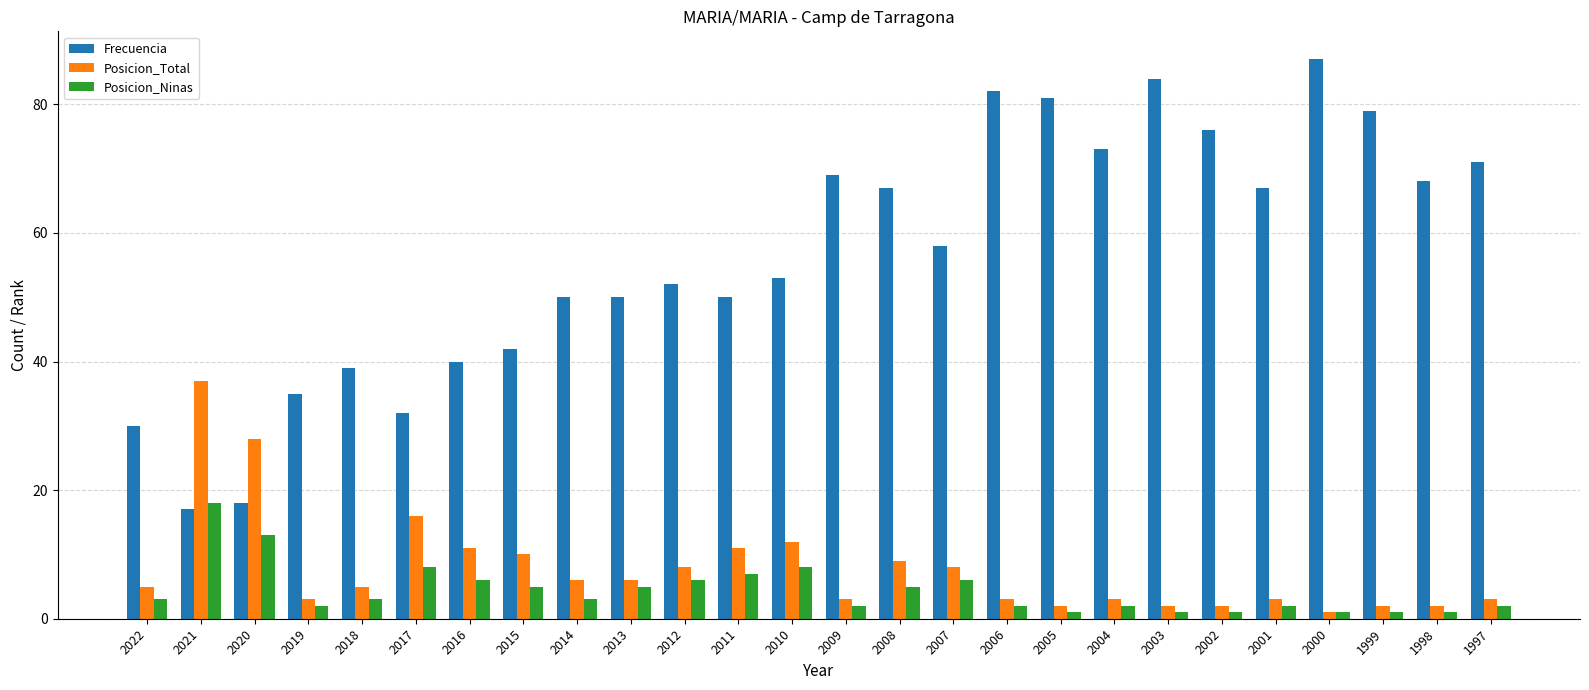

Is the value of Posicion_Total at 2016 greater than the value of Posicion_Ninas at 2003?

Yes